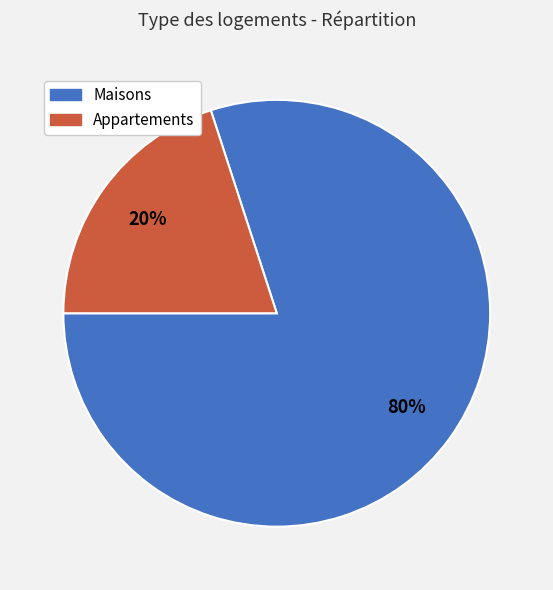

To the nearest percent, what is the average slice percentage?

50%